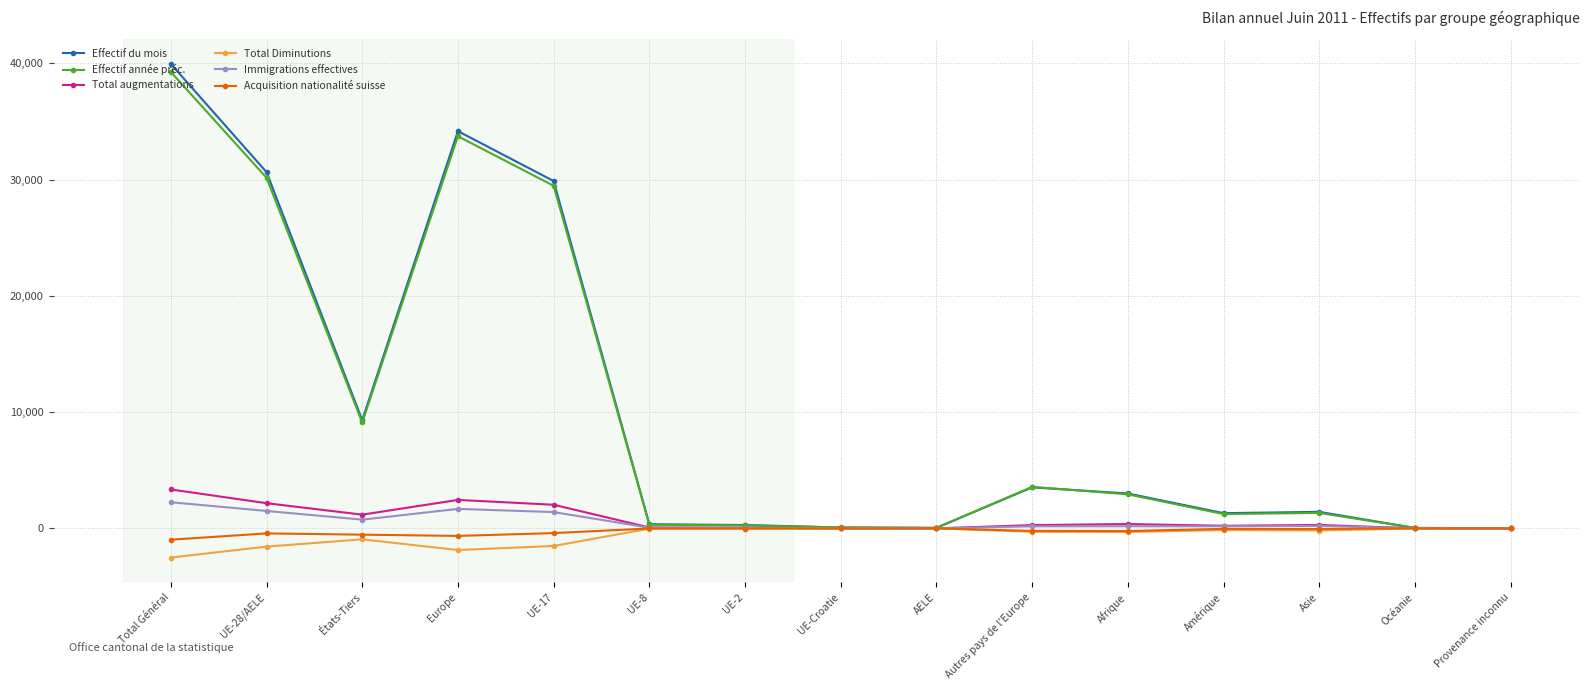

What is the minimum value for Acquisition nationalité suisse?

-974